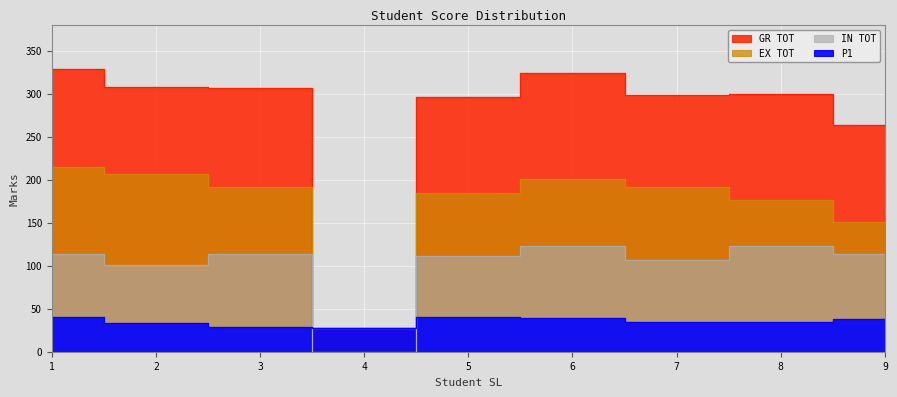

Which series has the largest total across all categories?

GR TOT